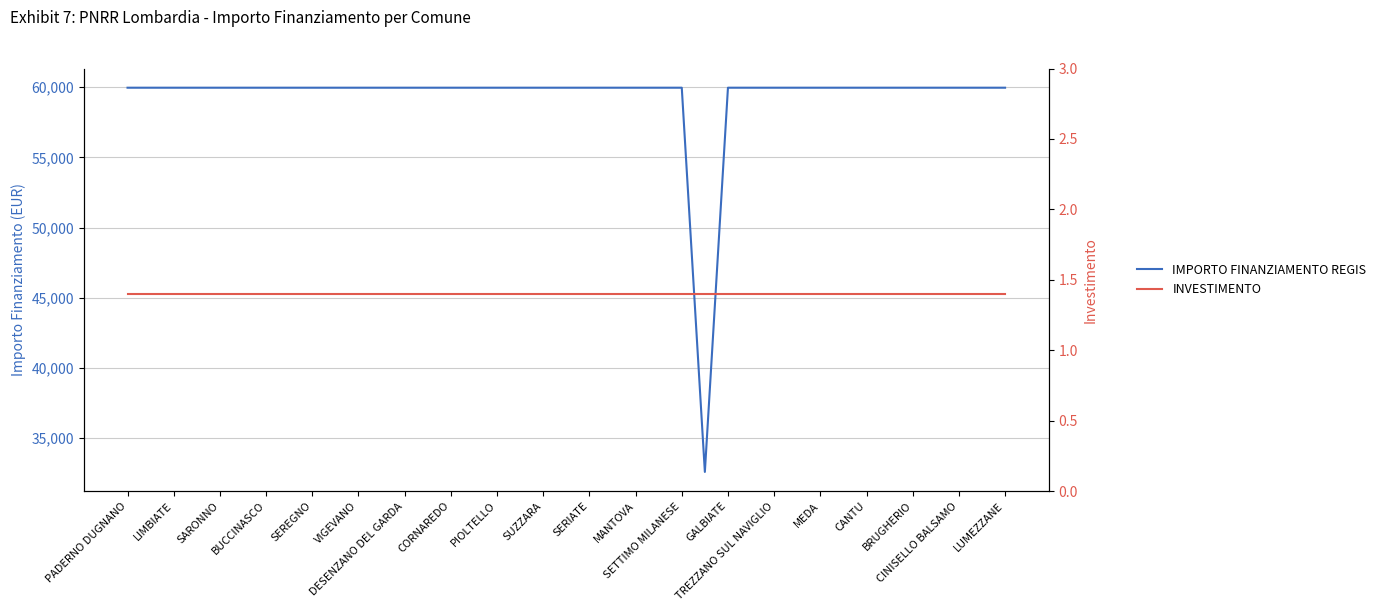

What is the spread (max minus min) of values at LUMEZZANE?

59964.6